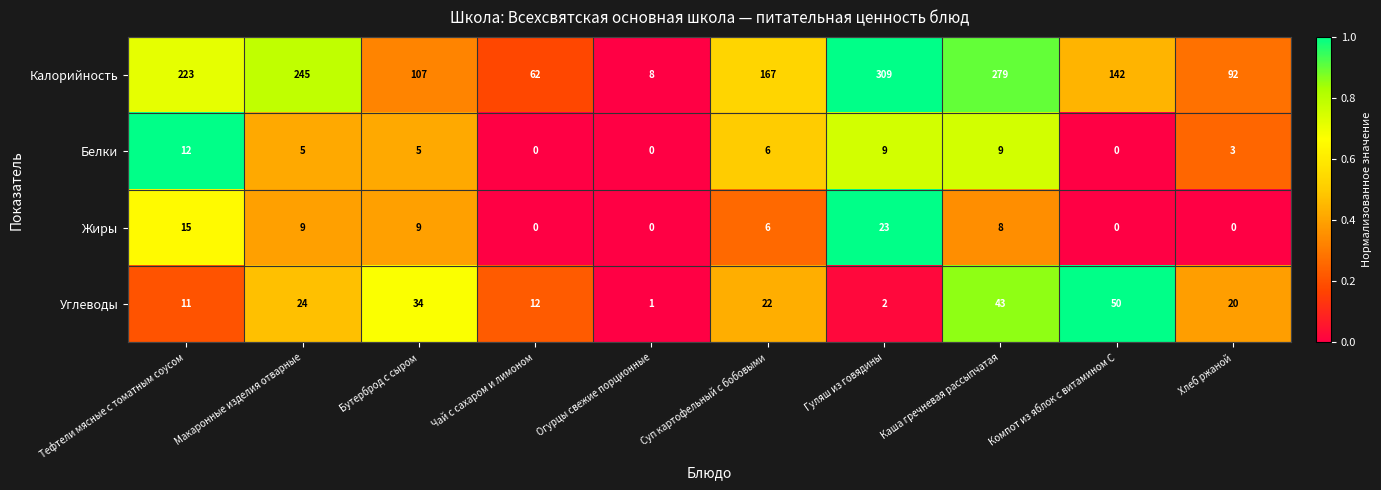

At how many categories does at least one series exceed 0?

10